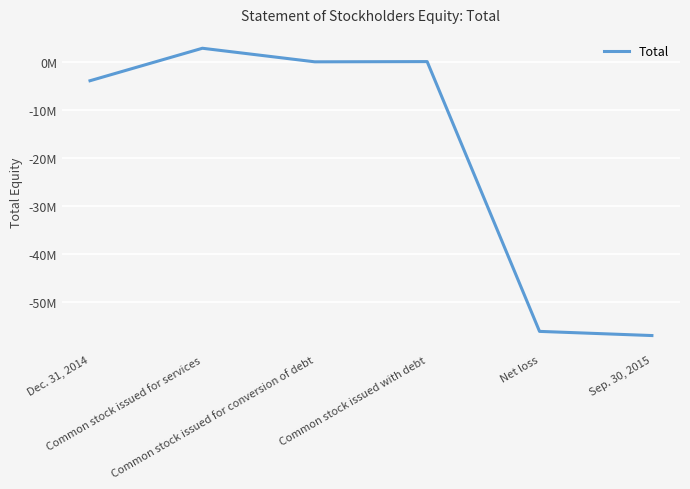

What is the label of the 2nd point from the right?

Net loss